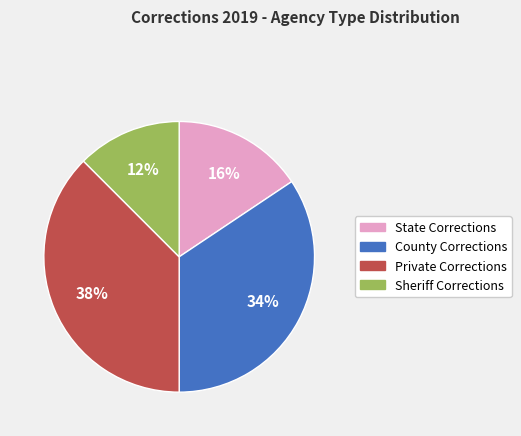

Which has a higher value, Sheriff Corrections or Private Corrections?

Private Corrections